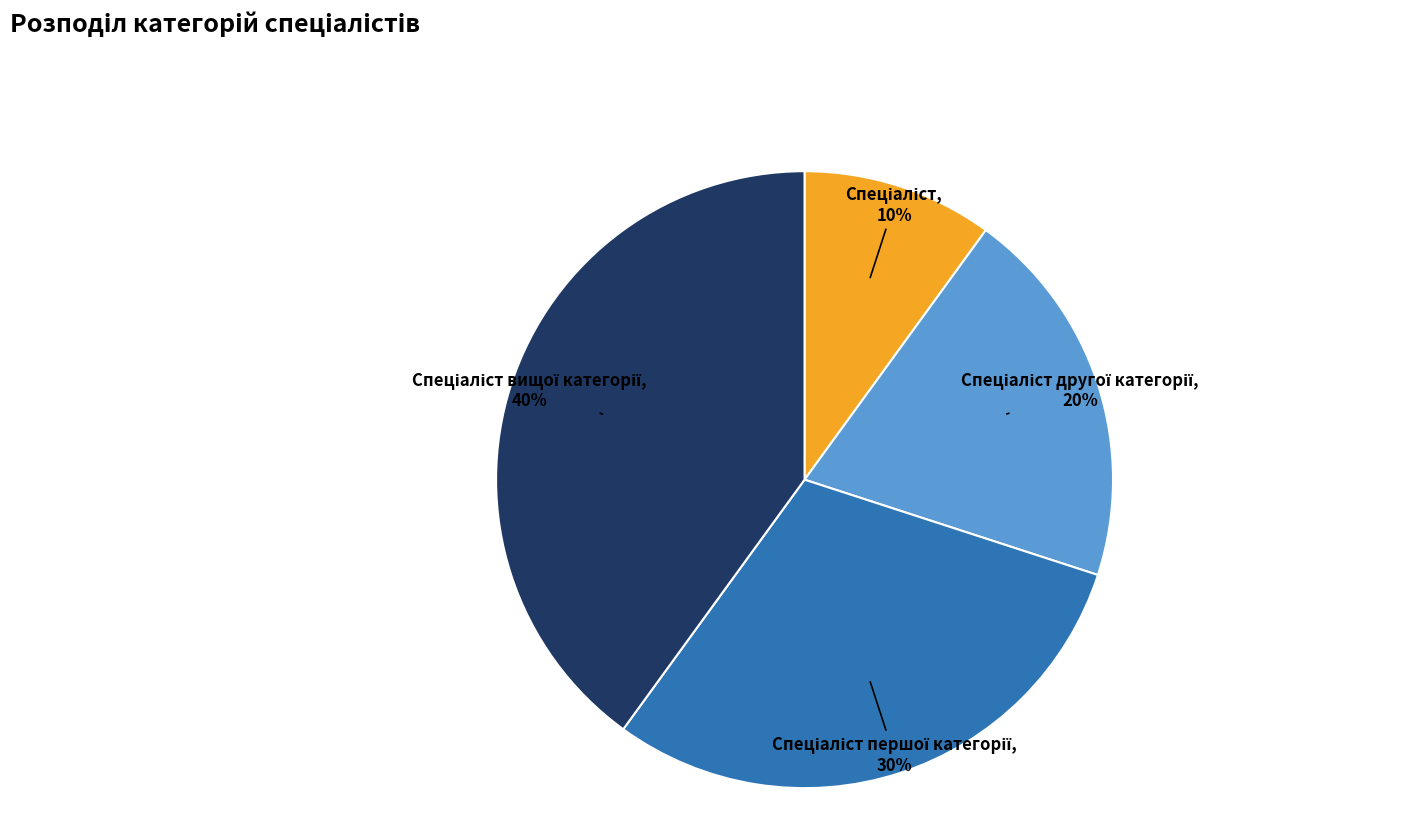

Is there a majority slice in this chart?

No